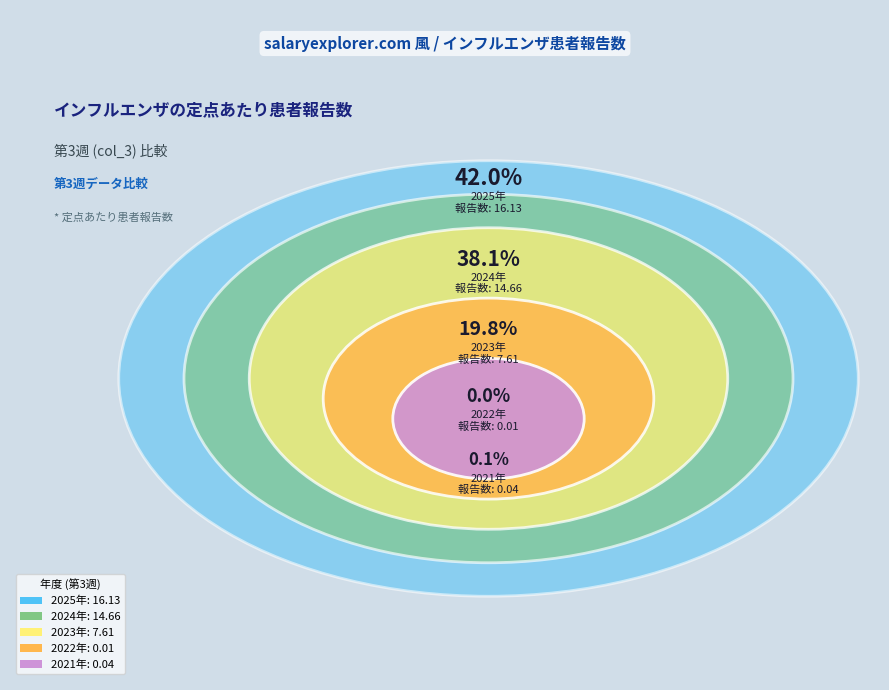

Is it true that 2025年 is 42% of the pie?

True